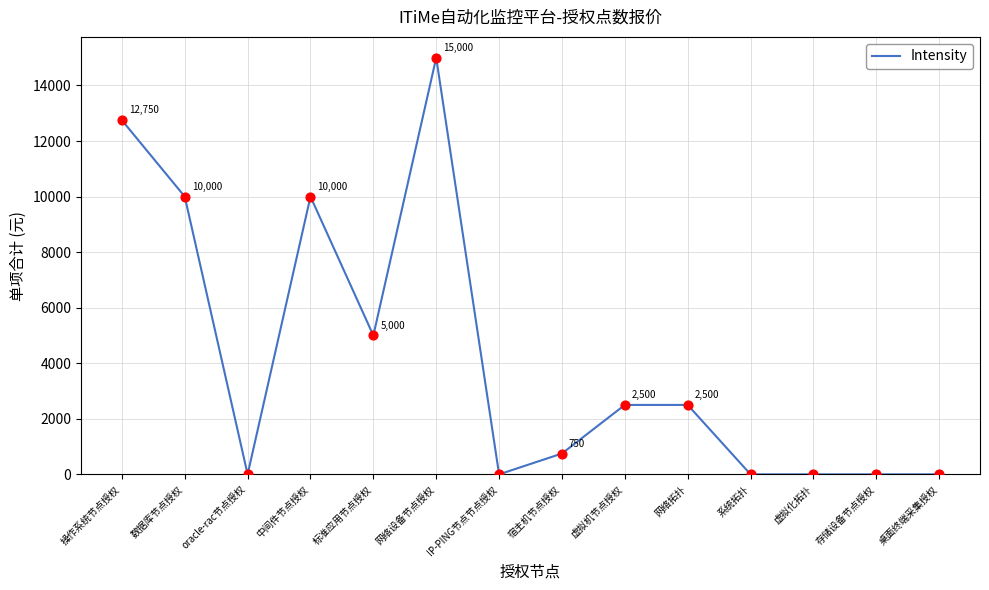

Which has a higher value, IP-PING节点节点授权 or 标准应用节点授权?

标准应用节点授权